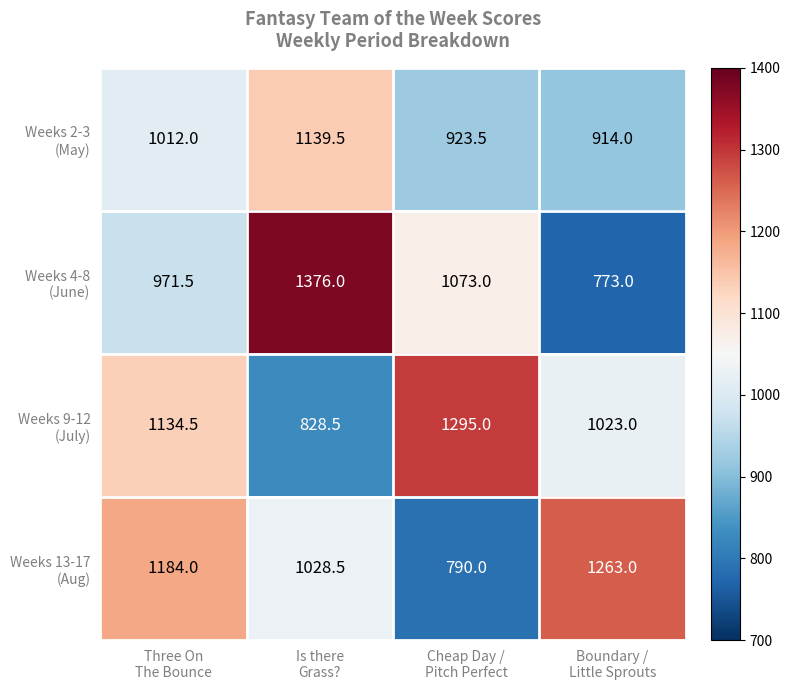

What is the smallest value displayed?

773.0